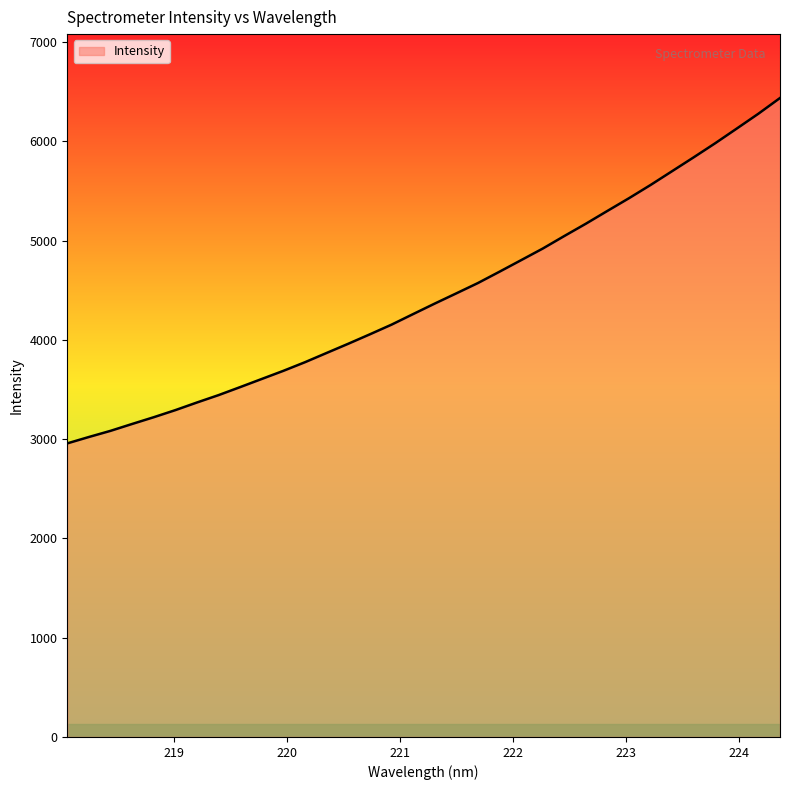

What is the maximum value shown in the chart?

6436.0